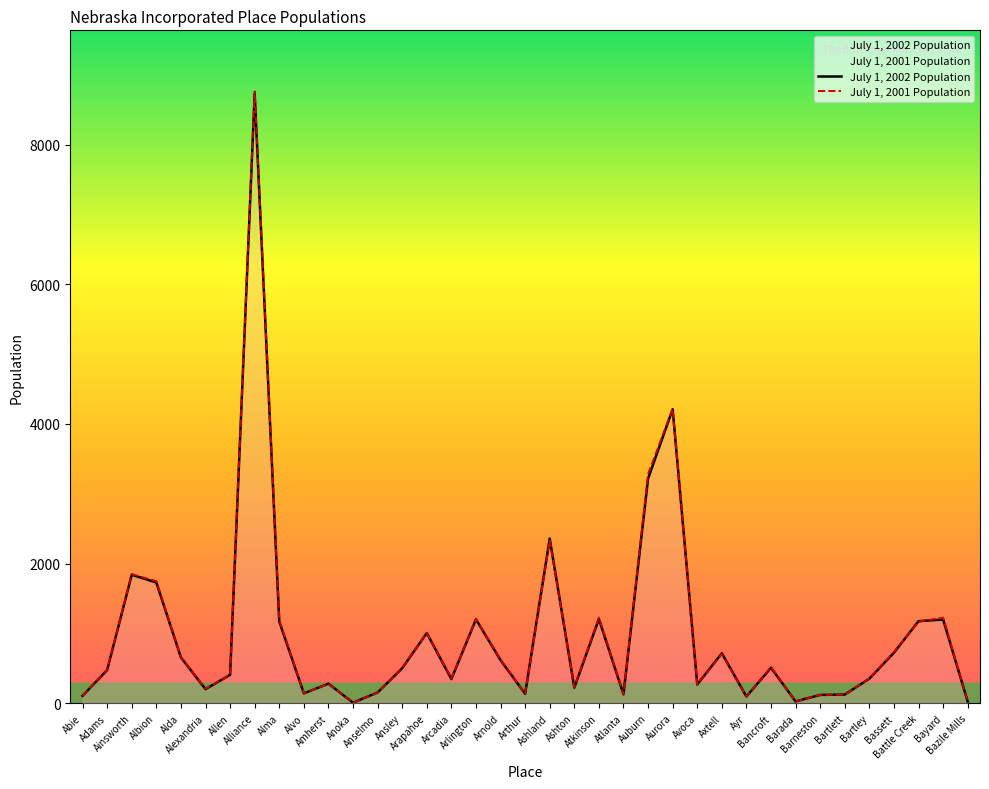

True or false: July 1, 2002 Population has a value of 3217 at Auburn.

True